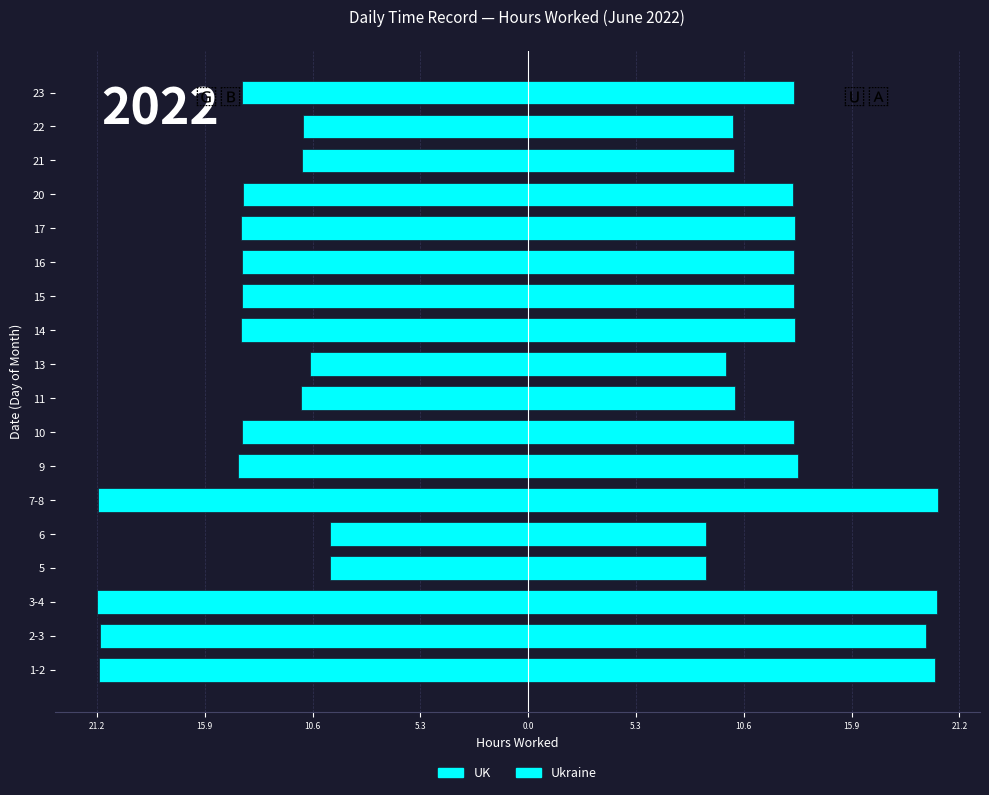

How many bars are there in total?

36